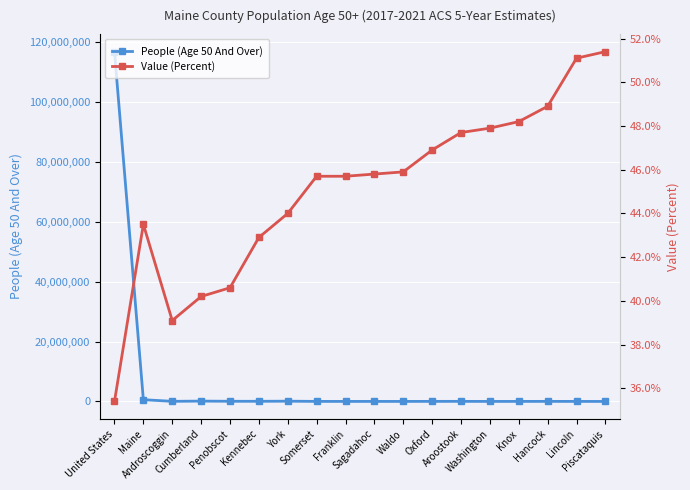

True or false: People (Age 50 And Over) has a value of 14858.0 at Washington.

True